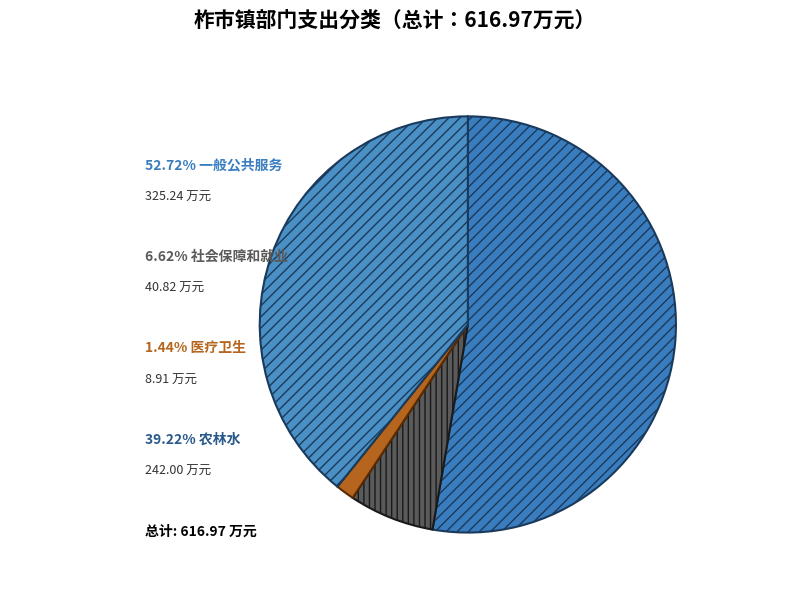

To the nearest percent, what is the difference between the largest and smallest slice percentages?

51%